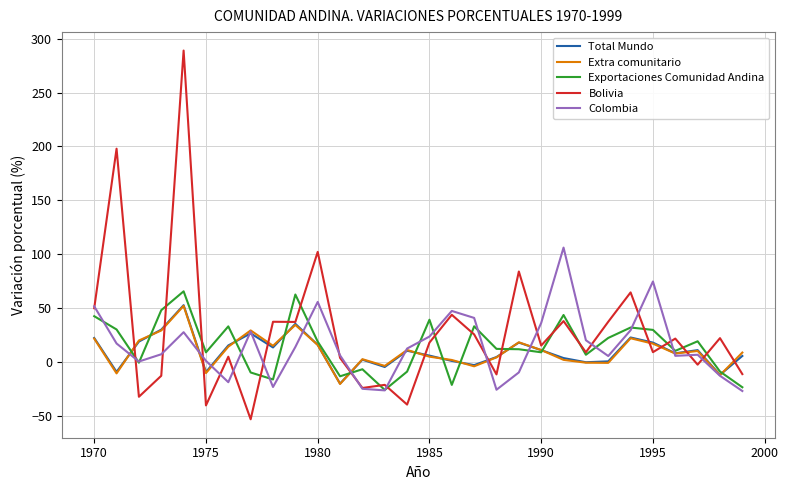

Which series has the widest spread of values?

Bolivia